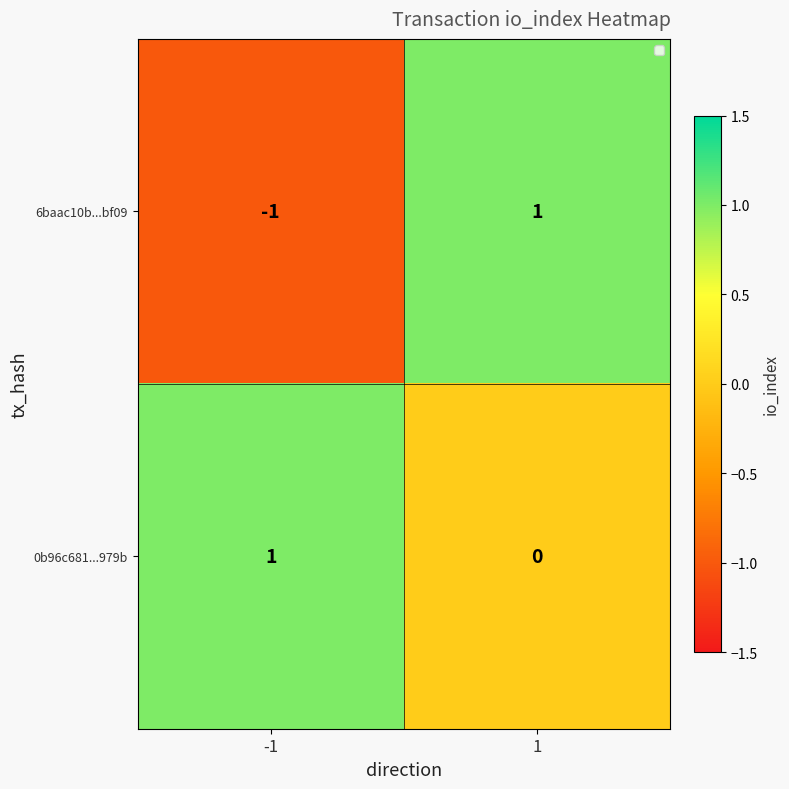

What is the smallest value displayed?

-1